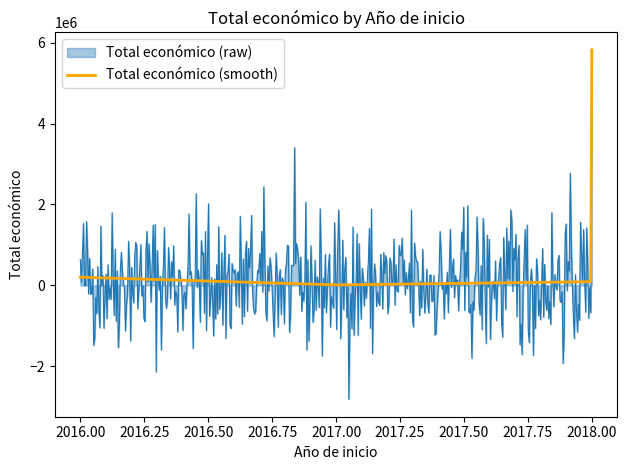

Rank the series by their maximum value, from lowest to highest.

Total económico (raw), Total económico (smooth)